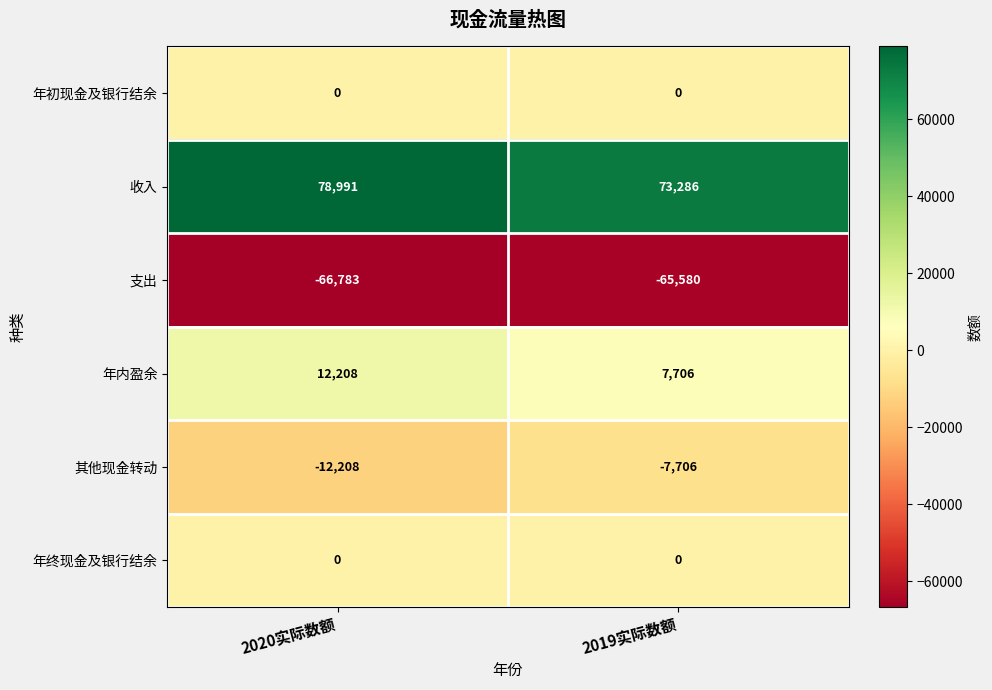

What is the smallest value displayed?

-66783